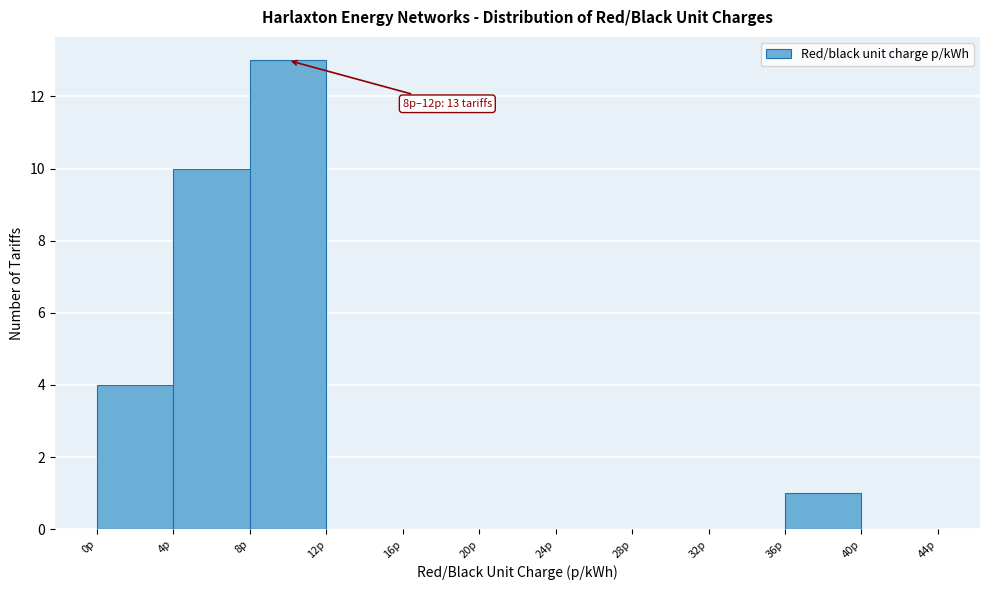

Over which range of the x-axis is the bar tallest?

8 to 12